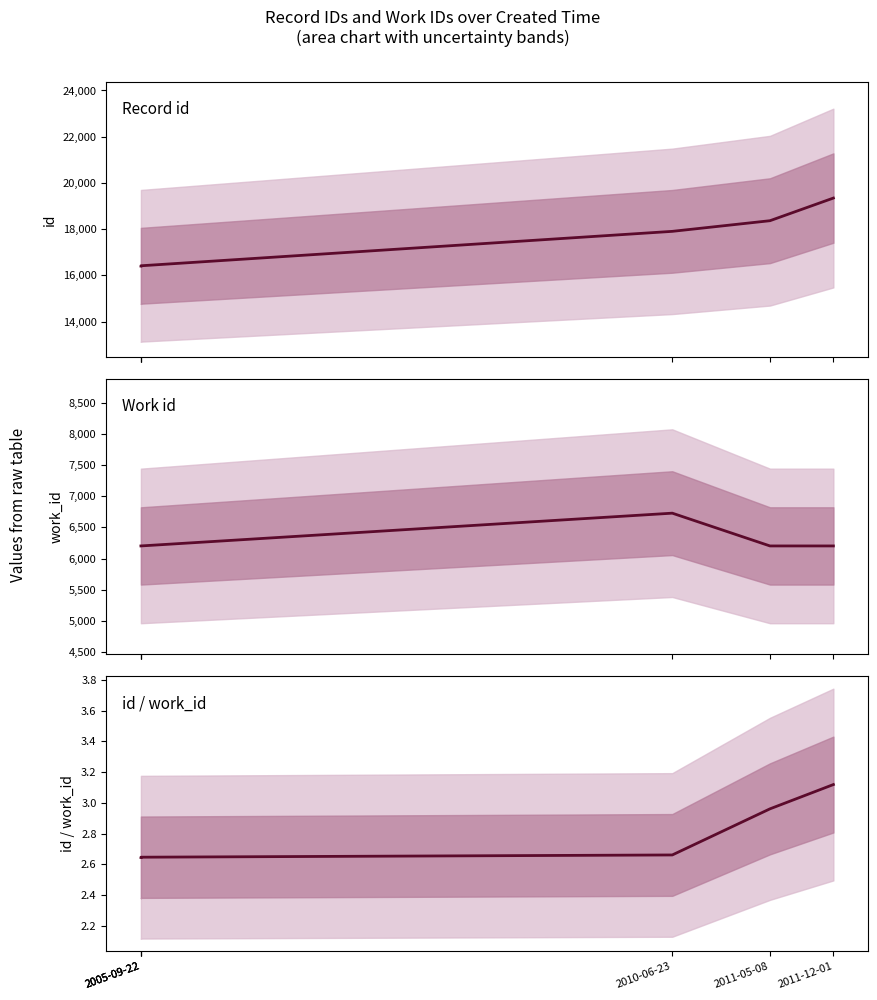

True or false: work_id and id / work_id cross at least once.

False